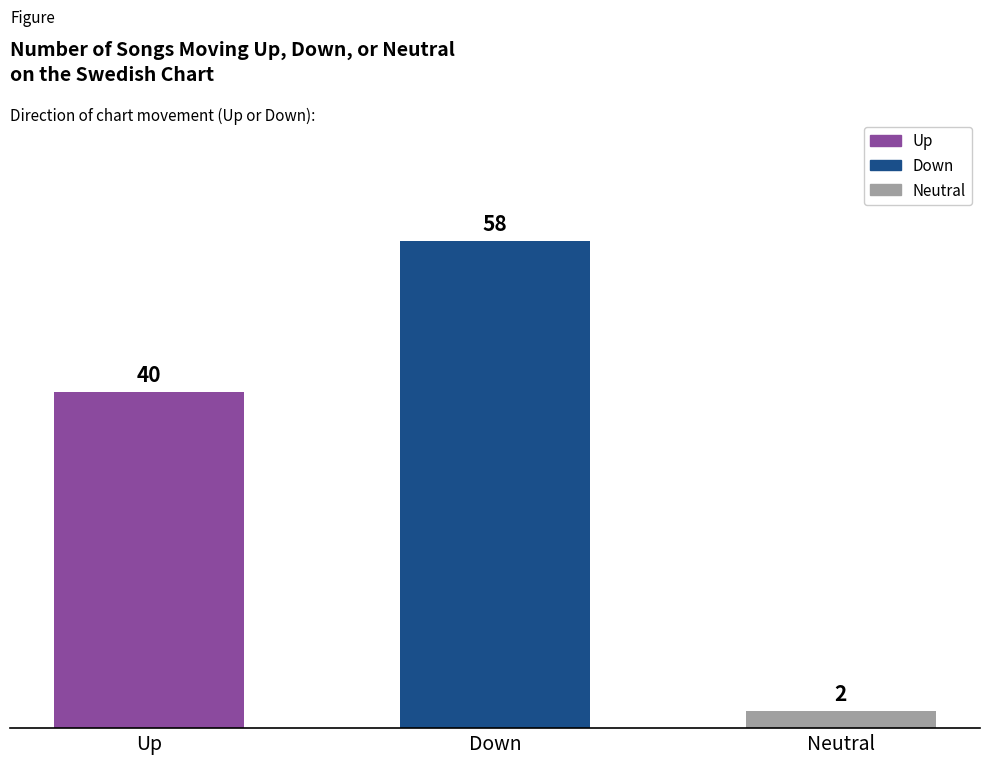

List the labels in order of value, smallest first.

Neutral, Up, Down